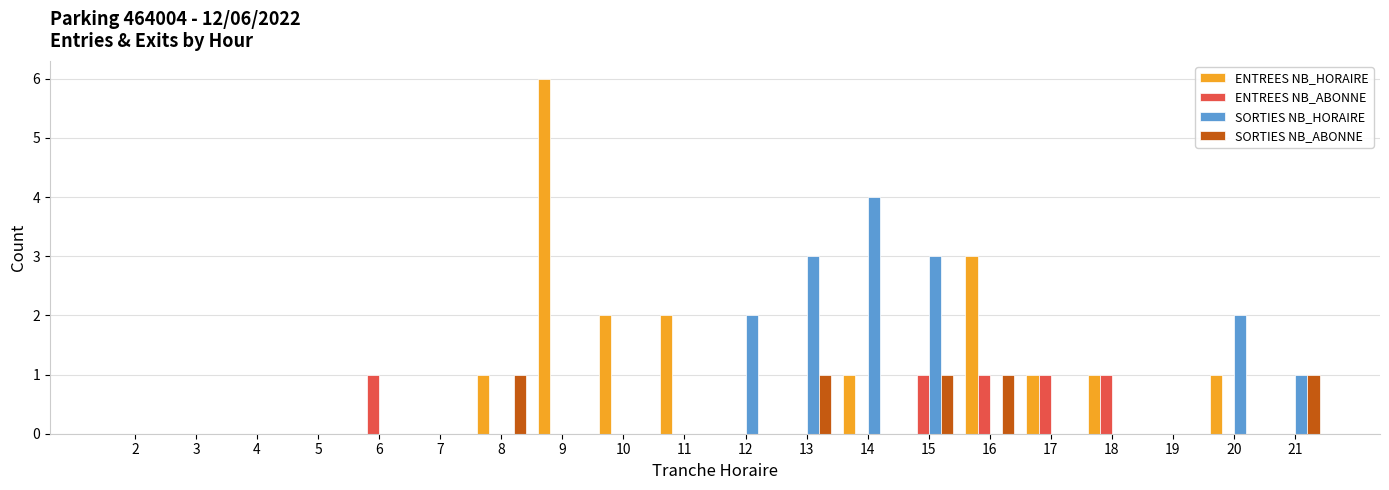

What is the total value across all series at 12?

2